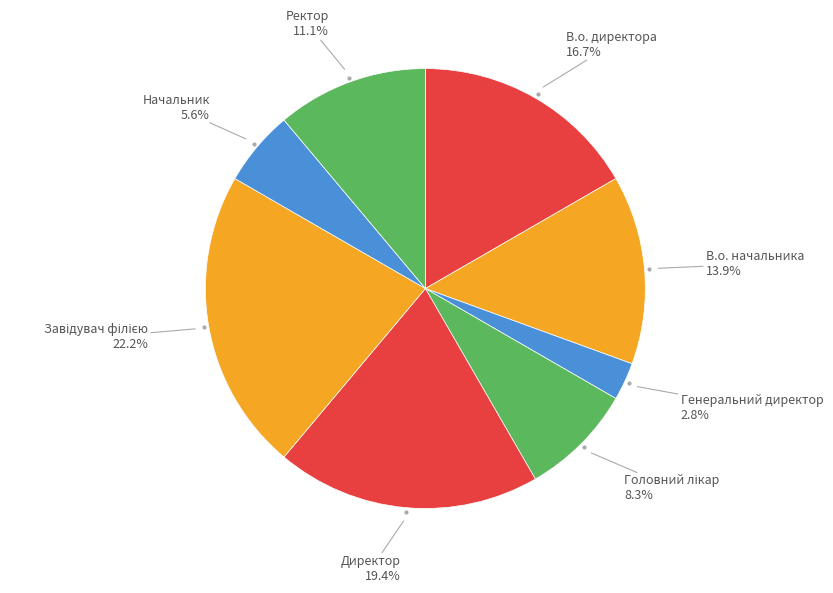

What is the smallest slice in the pie chart?

Генеральний директор